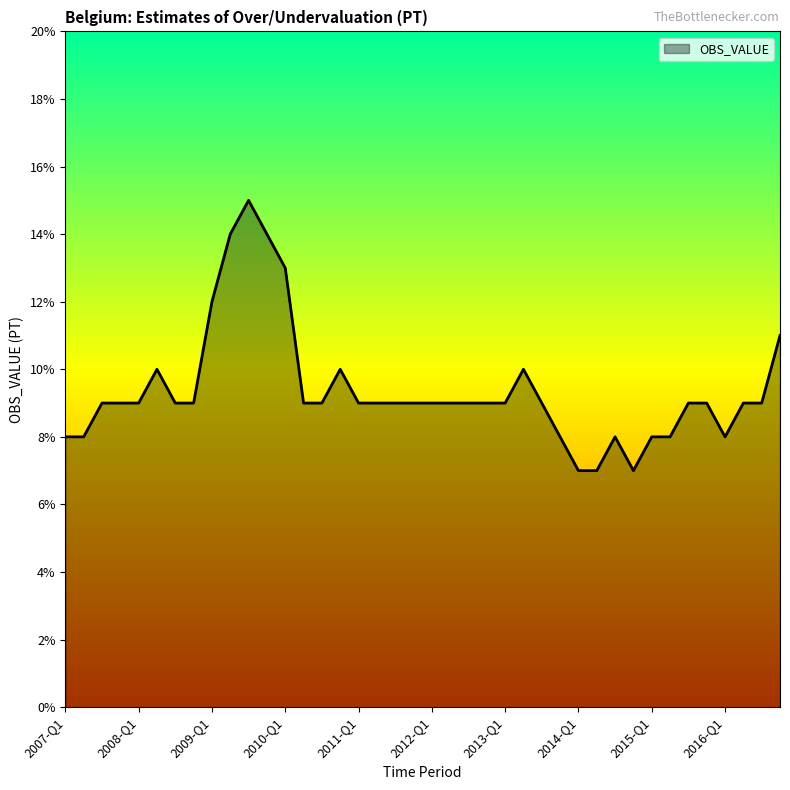

What is the maximum value shown in the chart?

15